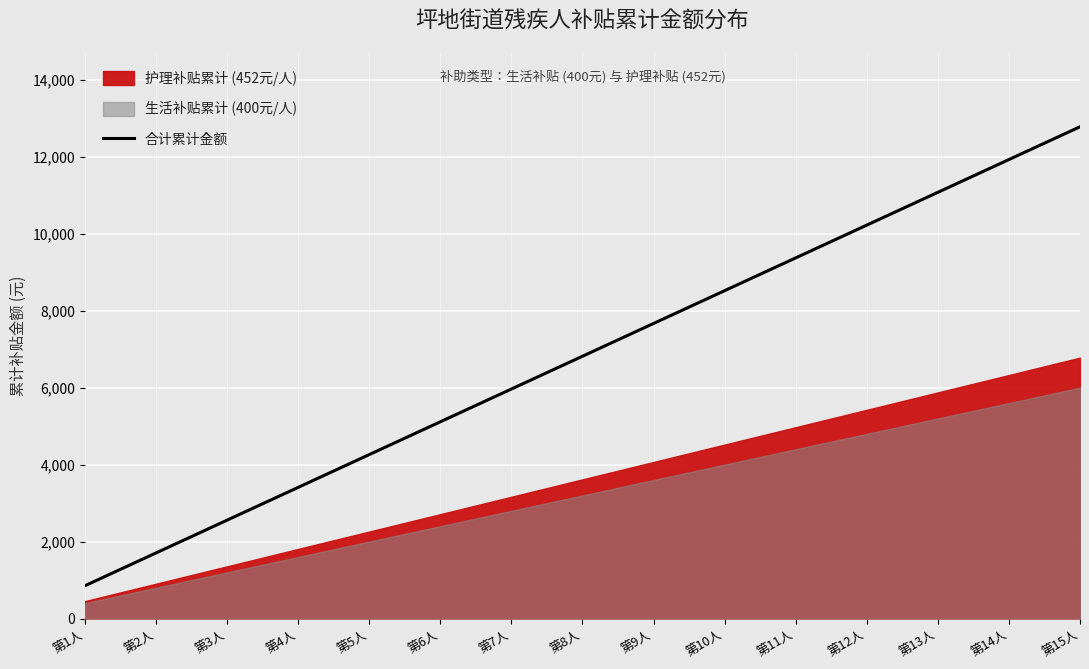

List the labels in order of value, smallest first.

第1人, 第2人, 第3人, 第4人, 第5人, 第6人, 第7人, 第8人, 第9人, 第10人, 第11人, 第12人, 第13人, 第14人, 第15人